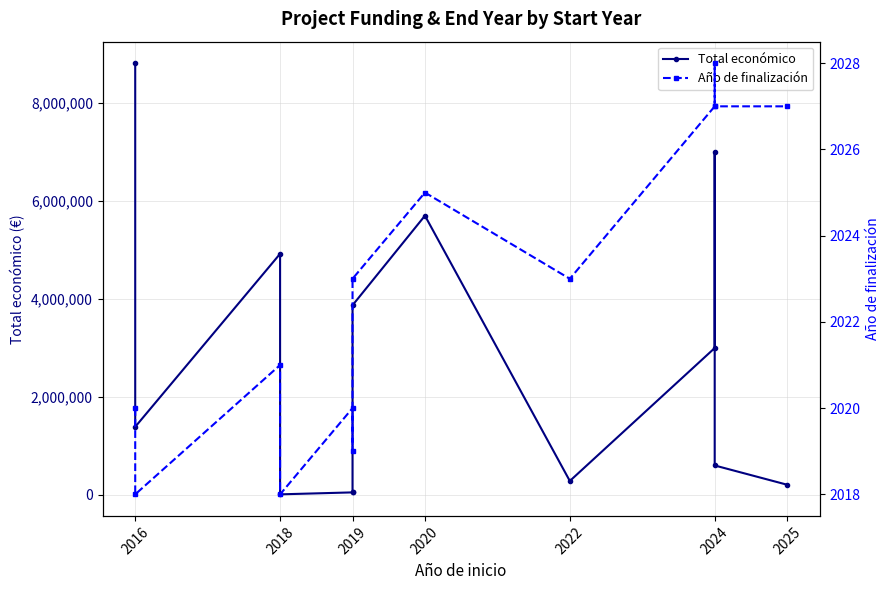

Does the chart have visible grid lines?

Yes